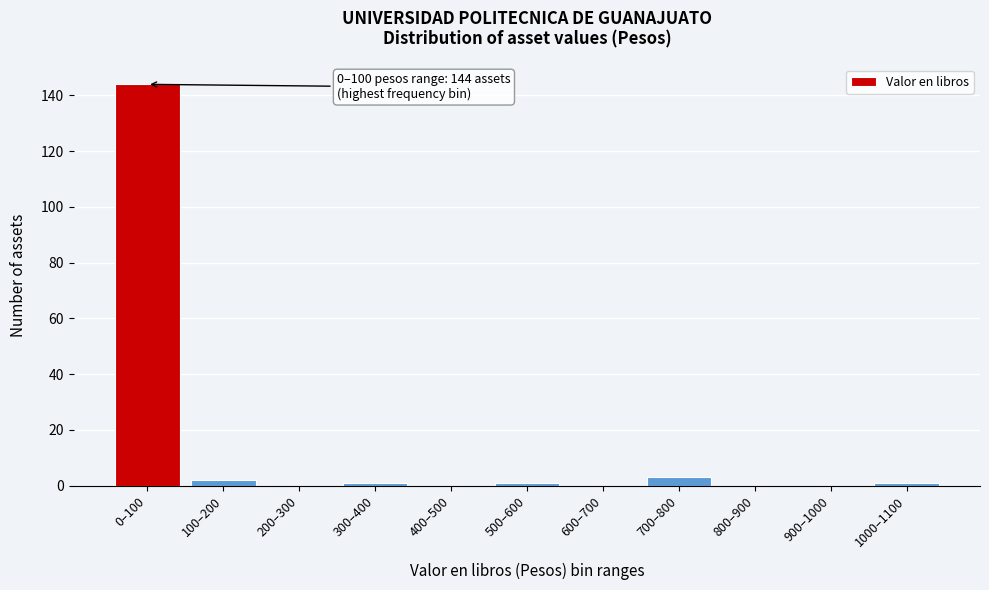

Reading left to right, what are all the values shown in this chart?

0–100=144	100–200=2	200–300=0	300–400=1	400–500=0	500–600=1	600–700=0	700–800=3	800–900=0	900–1000=0	1000–1100=1